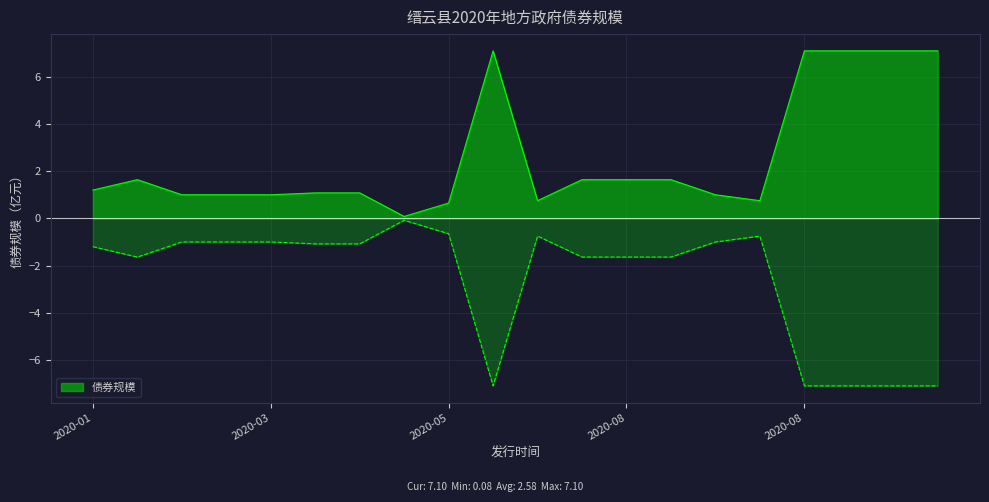

Between 2020-05 and 2020-08, which is larger?

2020-08